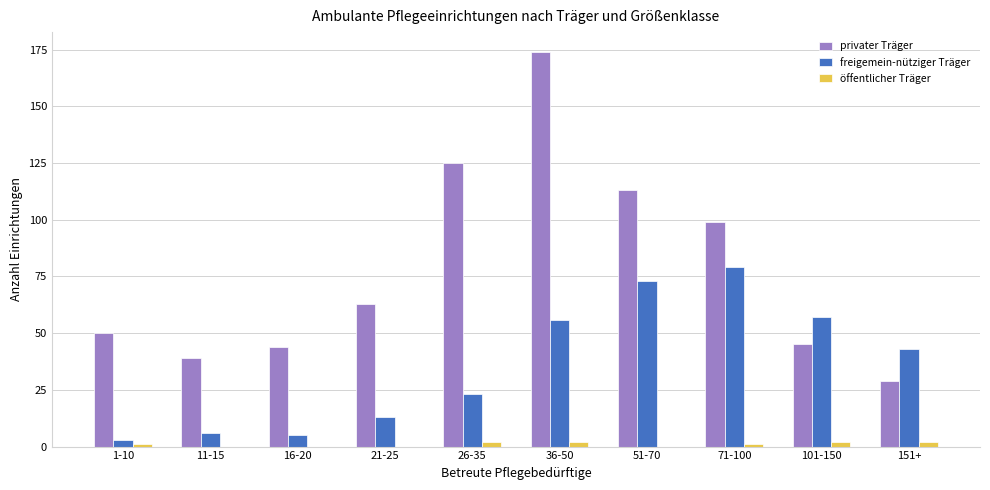

Between 1-10 and 151+, which series saw the biggest shift?

freigemein-nütziger Träger